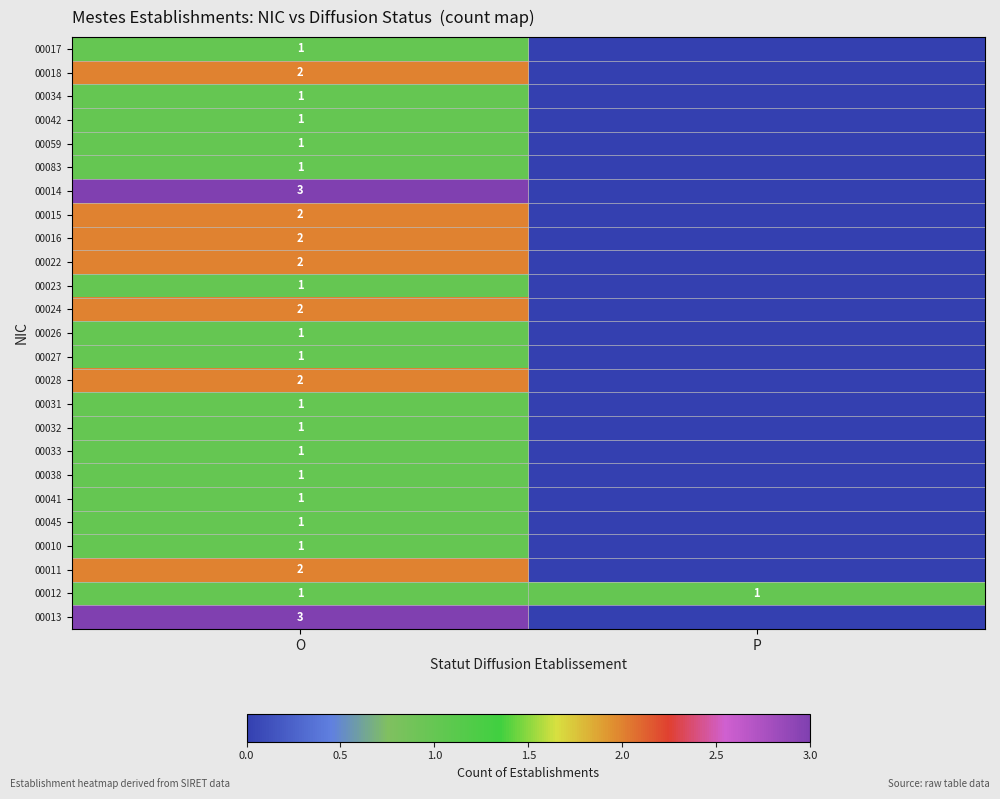

At how many categories does at least one series exceed 1?

1